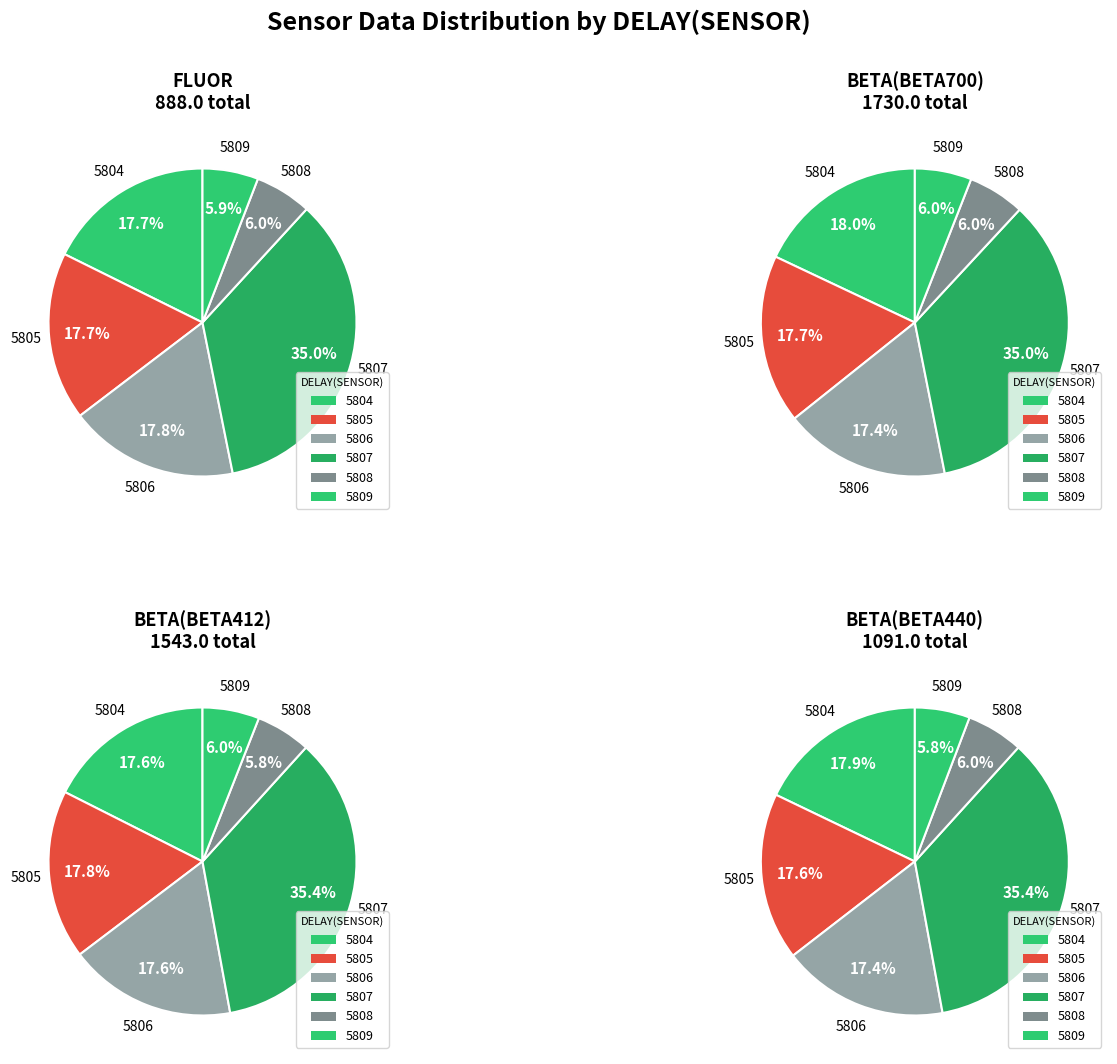

Does any single category account for the majority?

No